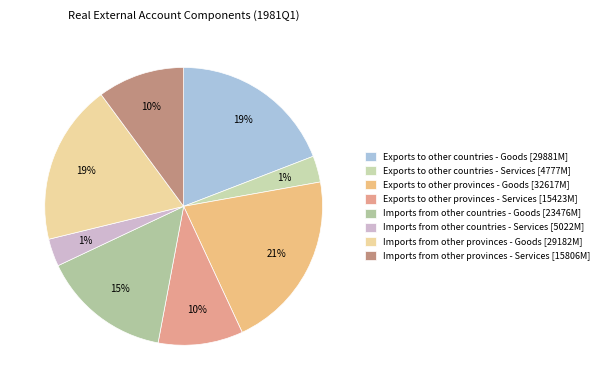

What is the smallest slice in the pie chart?

Exports to other countries - Services